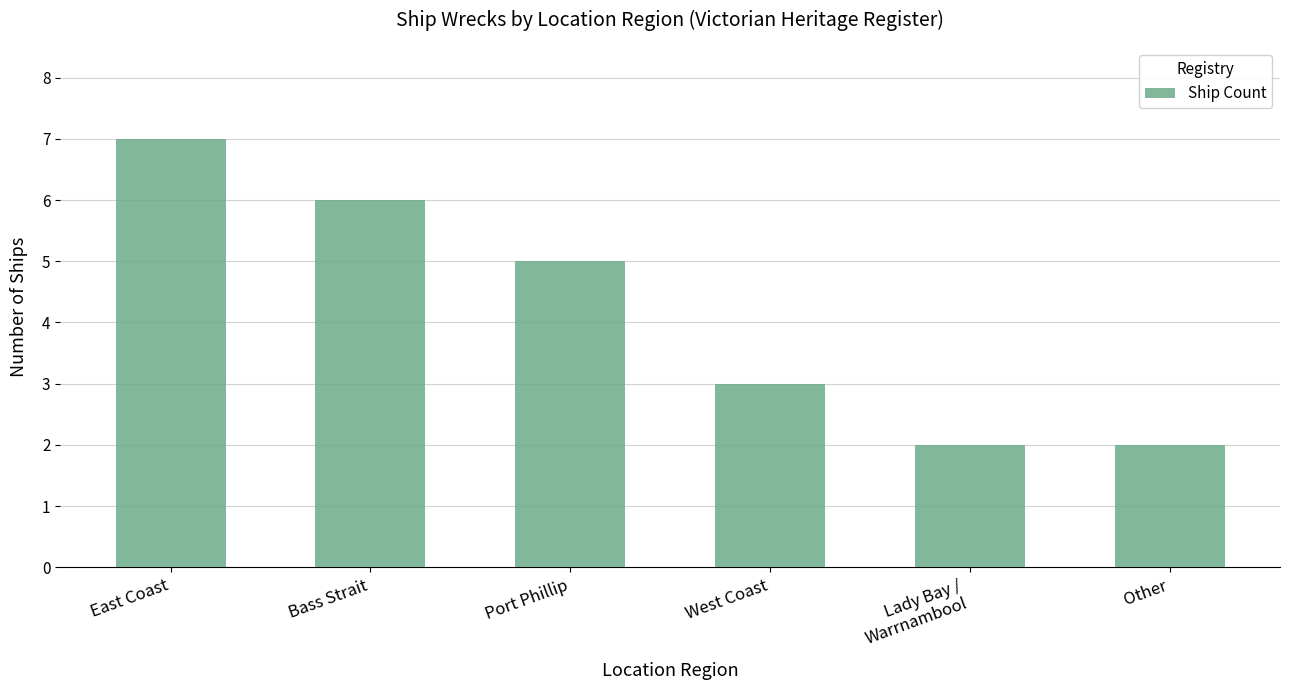

The chart shows a value of 6 at Bass Strait. True or false?

True